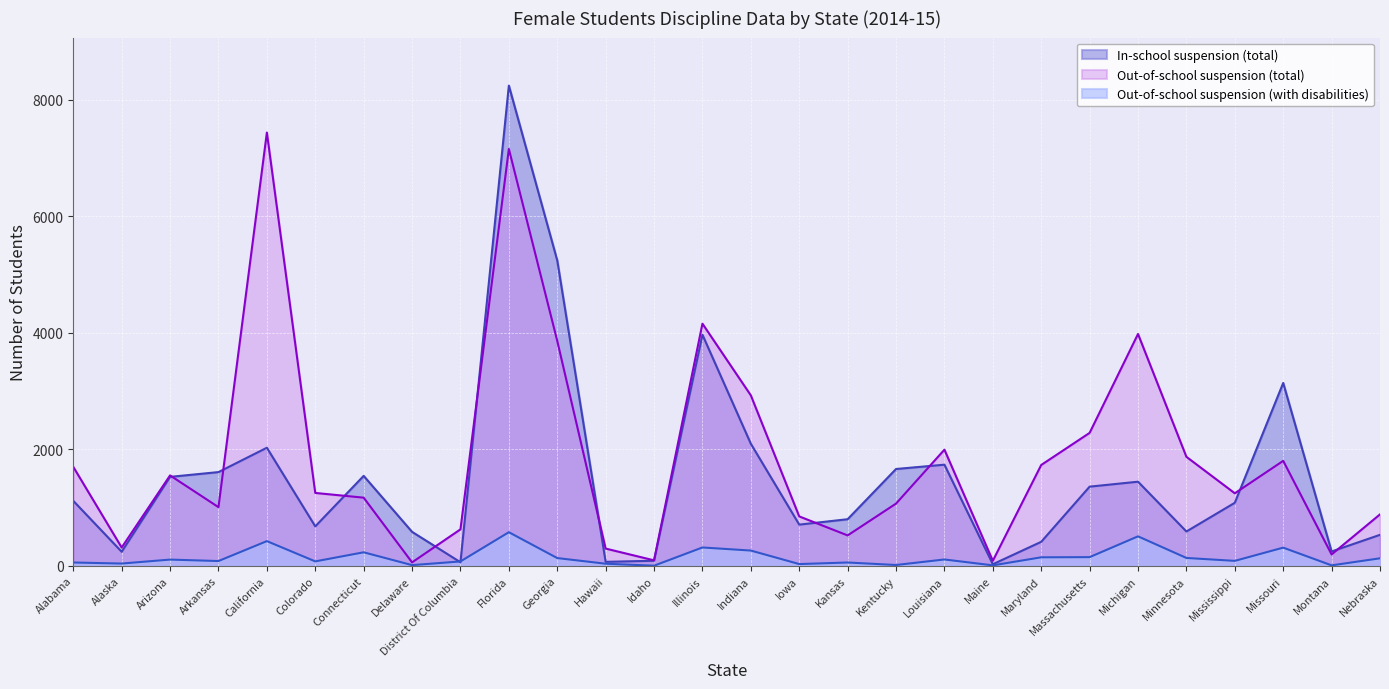

What is the difference between the In-school suspension (total) values at Georgia and Kentucky?

3580